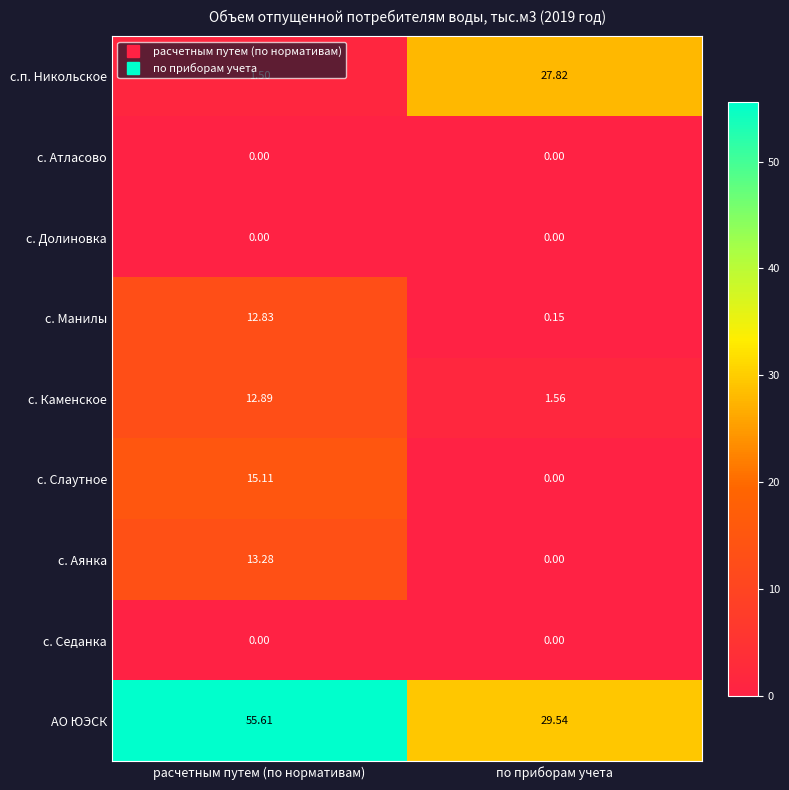

Which category has the highest value across all series?

расчетным путем (по нормативам)